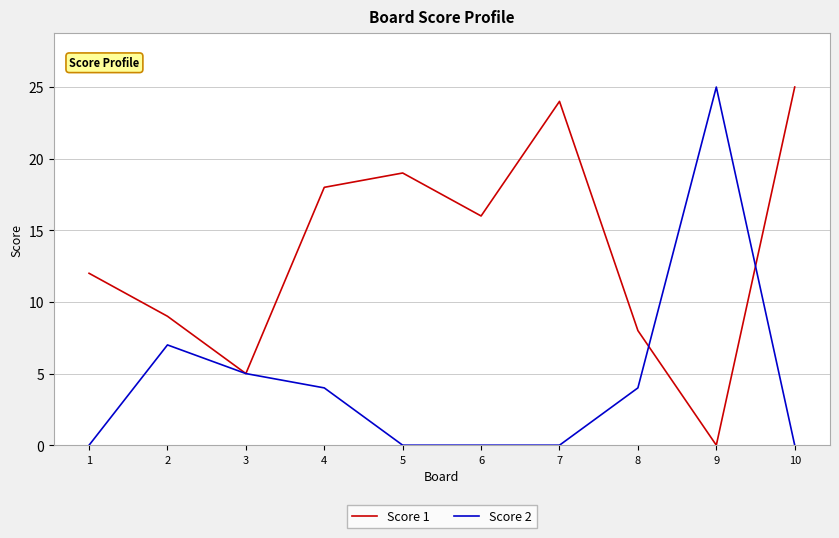

Which series changed the most between 1 and 3?

Score 1